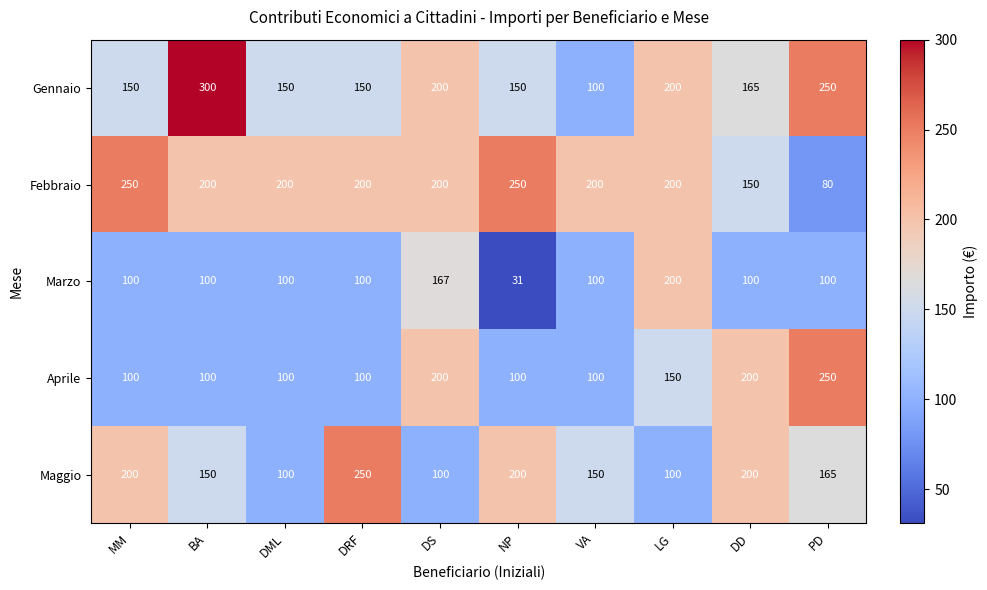

Which series has the widest spread of values?

Gennaio